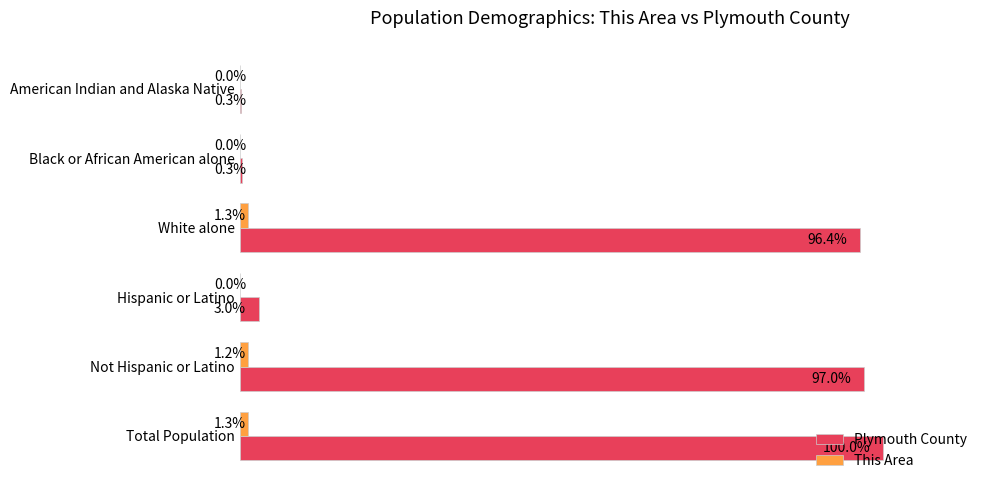

At which label is Plymouth County closest to 50?

White alone